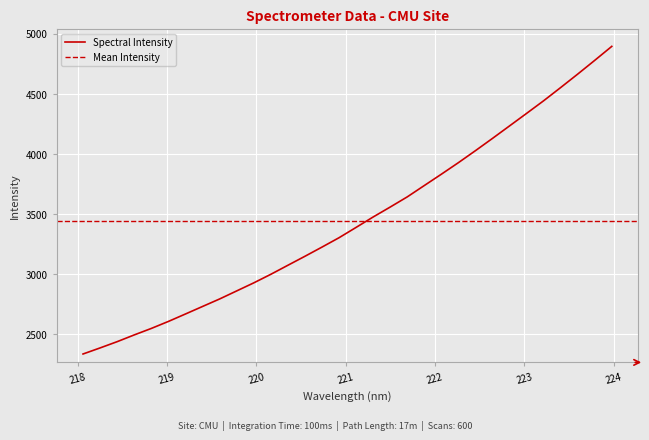

What is the sum of the values at 221.8812 and 223.5987?

8402.1